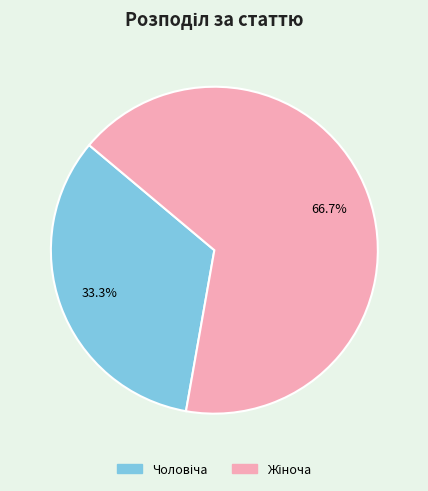

Is there a majority slice in this chart?

Yes